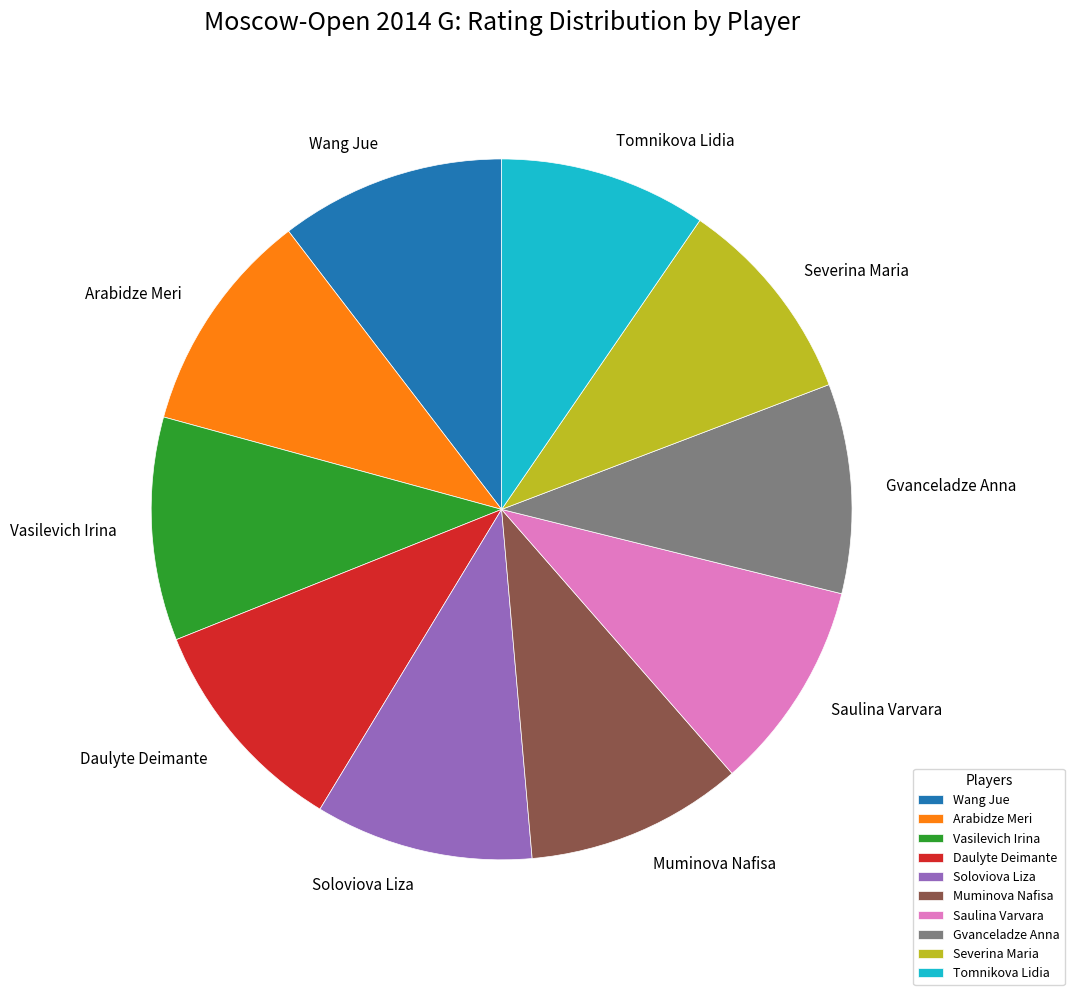

Is there any slice that represents more than half of the pie?

No